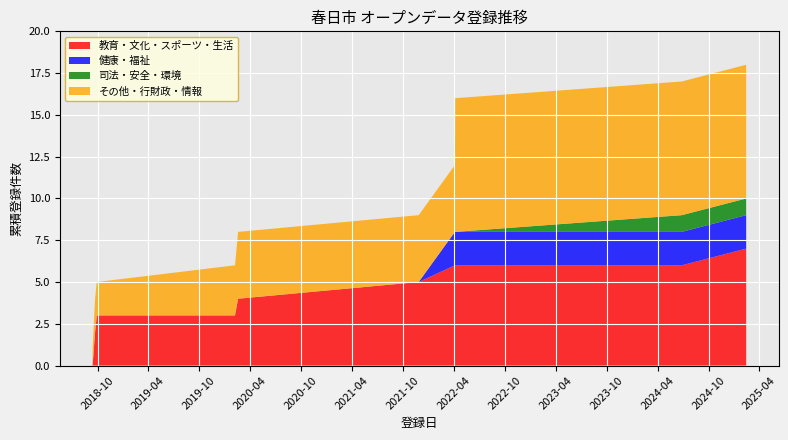

What is the highest value of the 教育・文化・スポーツ・生活 series?

7